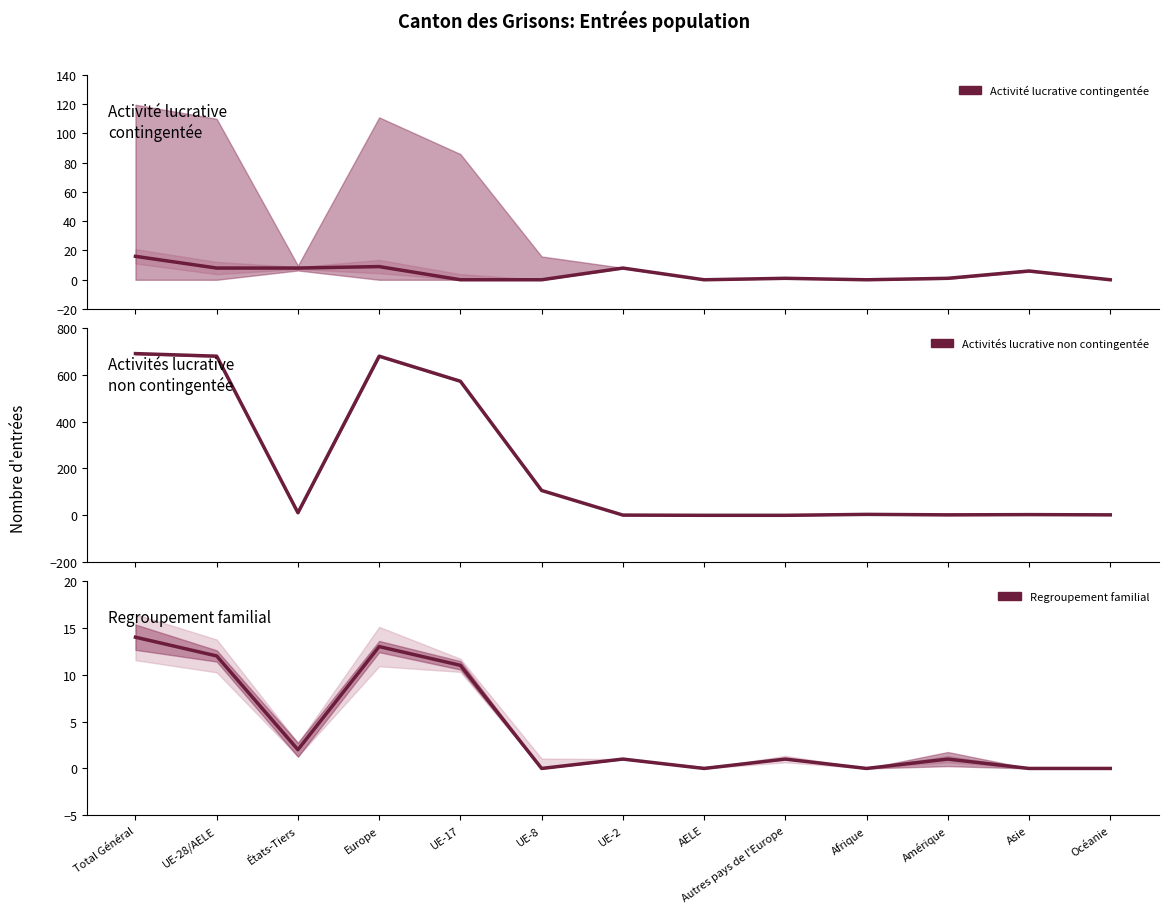

At which label does Regroupement familial first exceed 1?

Total Général